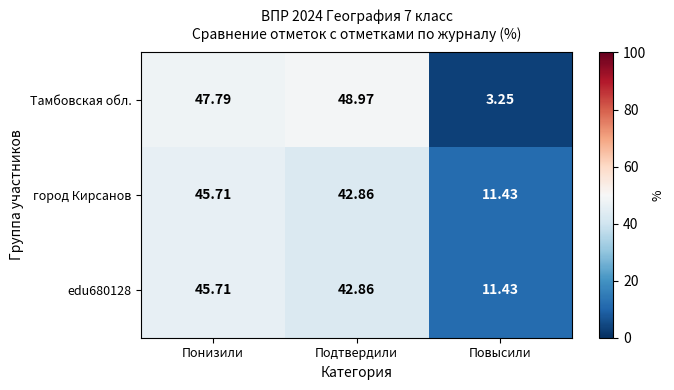

How many values in the edu680128 series exceed 42?

2